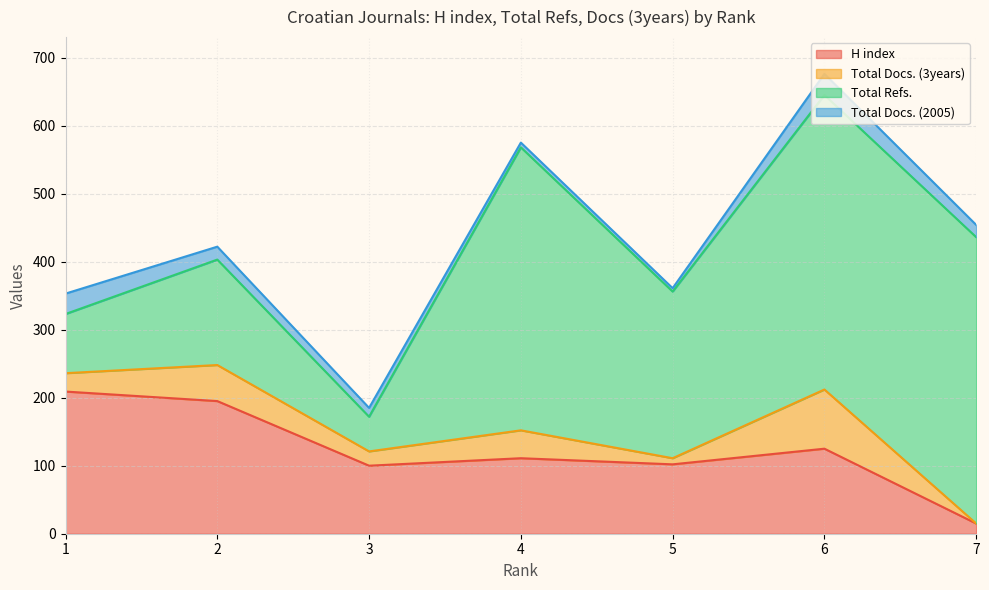

What is the difference between the Total Docs. (2005) values at 3 and 4?

6